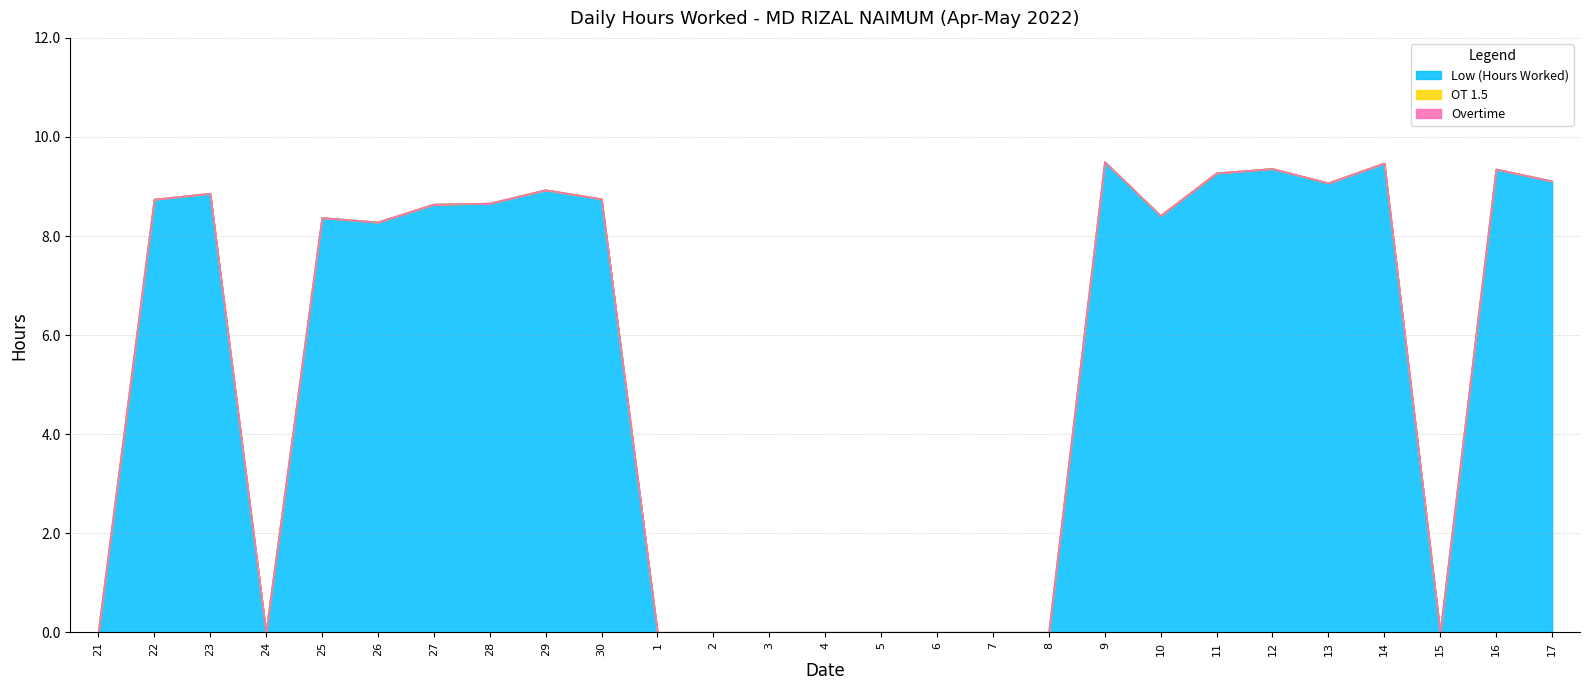

At 29, list the series in order from smallest to largest.

OT 1.5, Overtime, Low (Hours Worked)